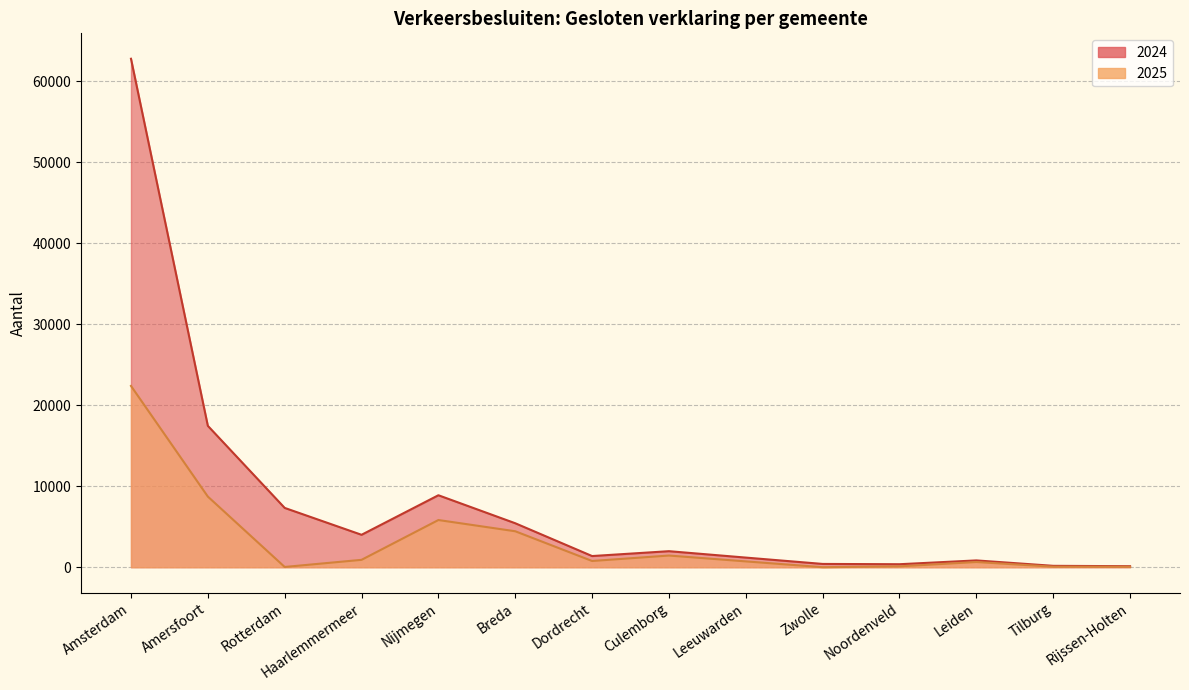

How many distinct data groups are displayed?

2